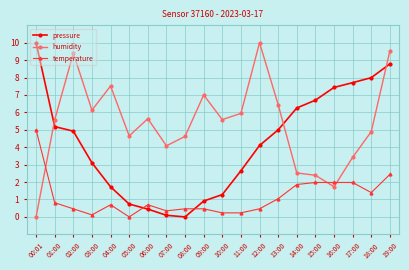

True or false: pressure has a value of 1.2 at 03:00.

False